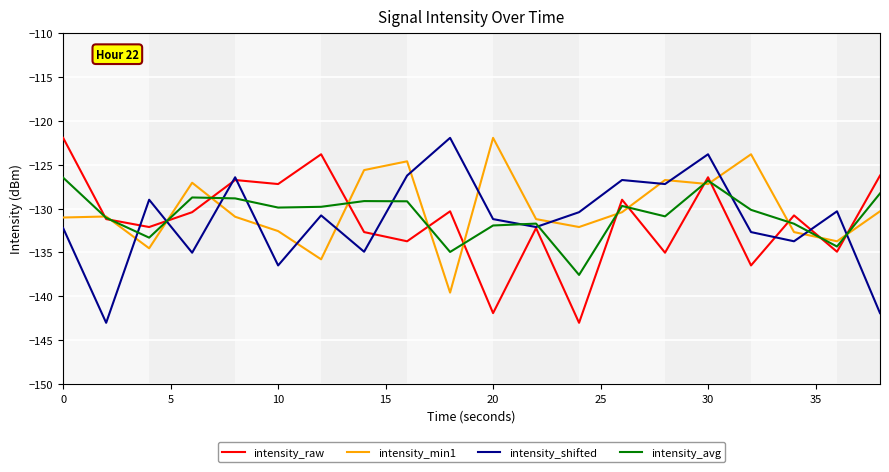

Which series has the largest total across all categories?

intensity_min1